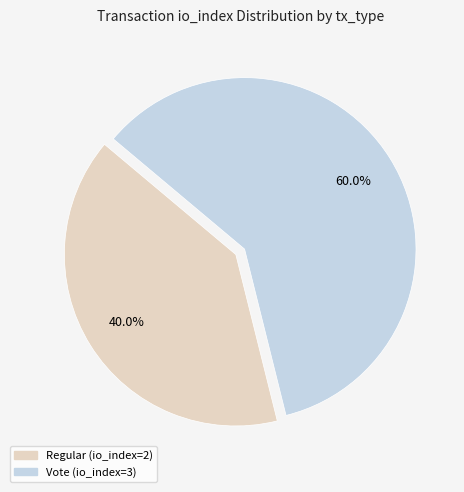

How much of the chart is everything except Vote?

40.0%